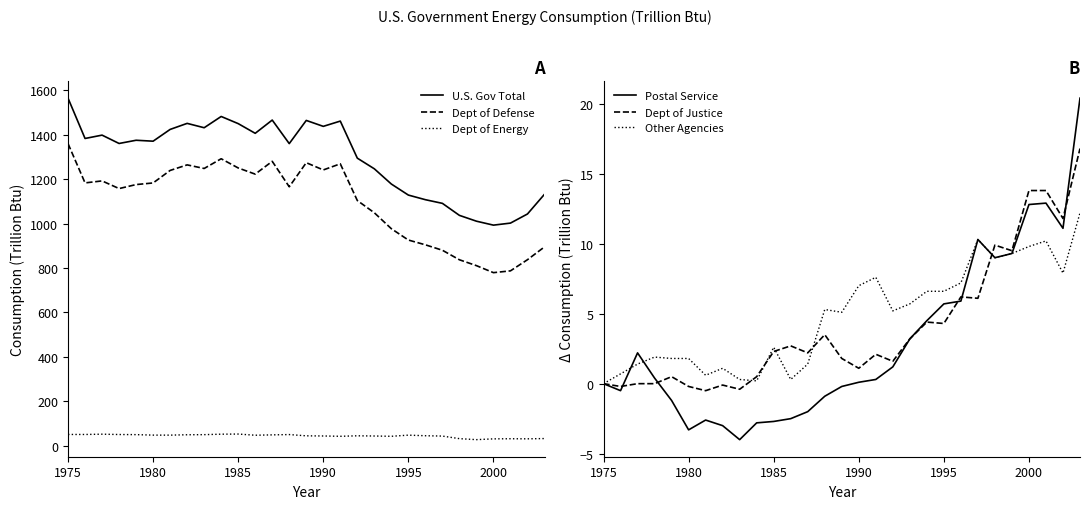

True or false: Other Agencies has a value of 4.4 at 1990.

False